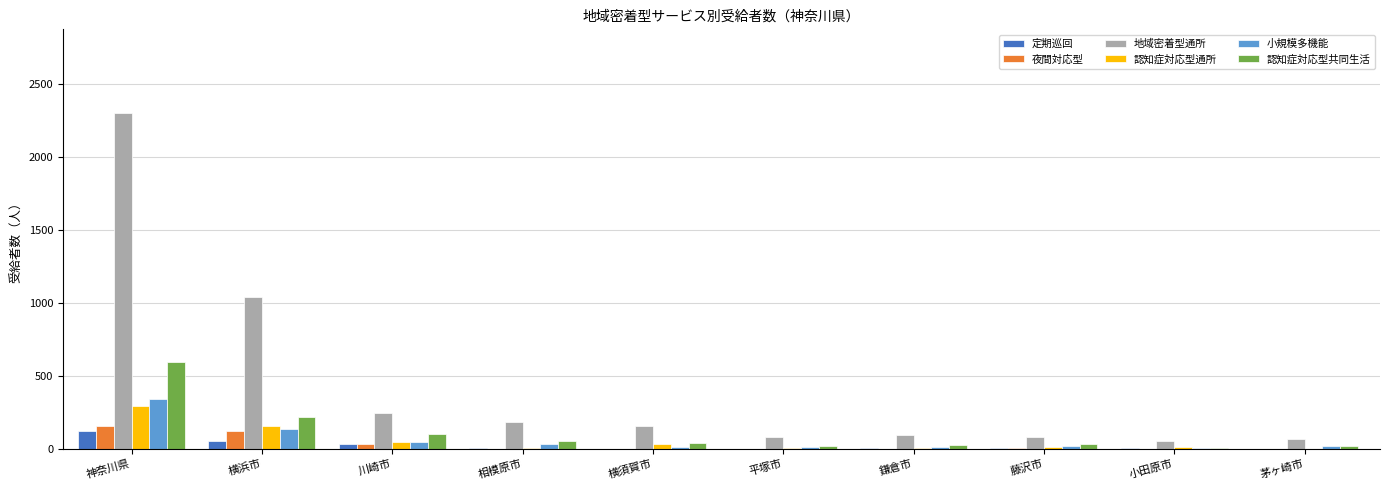

Read the 地域密着型通所 value at 横須賀市.

158